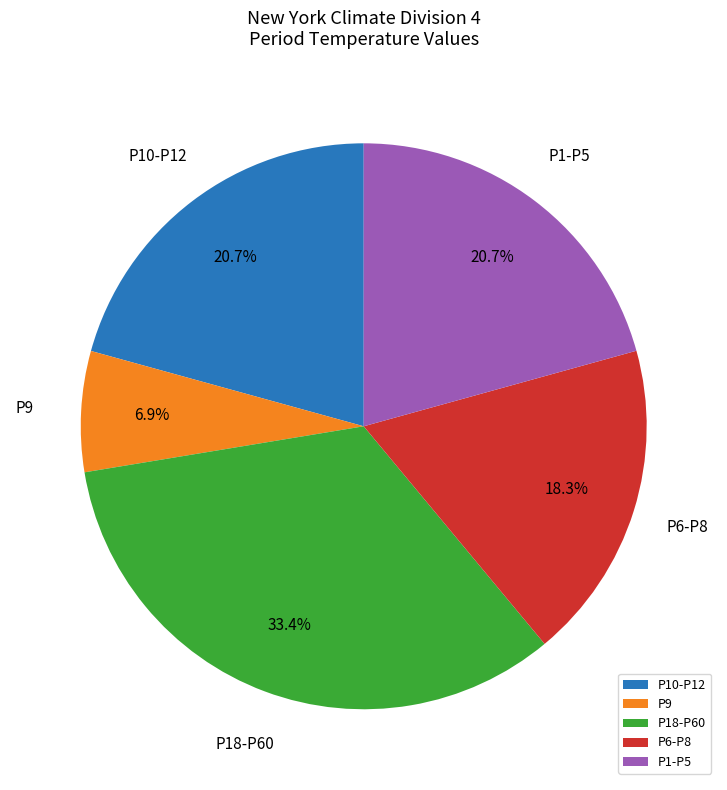

Count the number of slices in the pie.

5